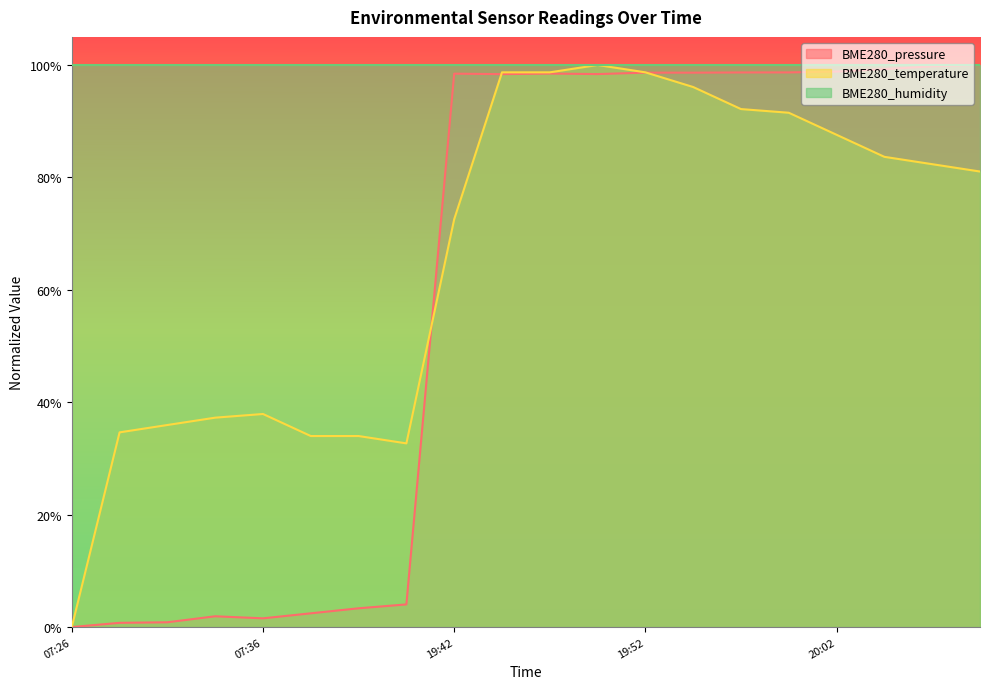

What are all the series names shown in the legend?

BME280_pressure, BME280_temperature, BME280_humidity